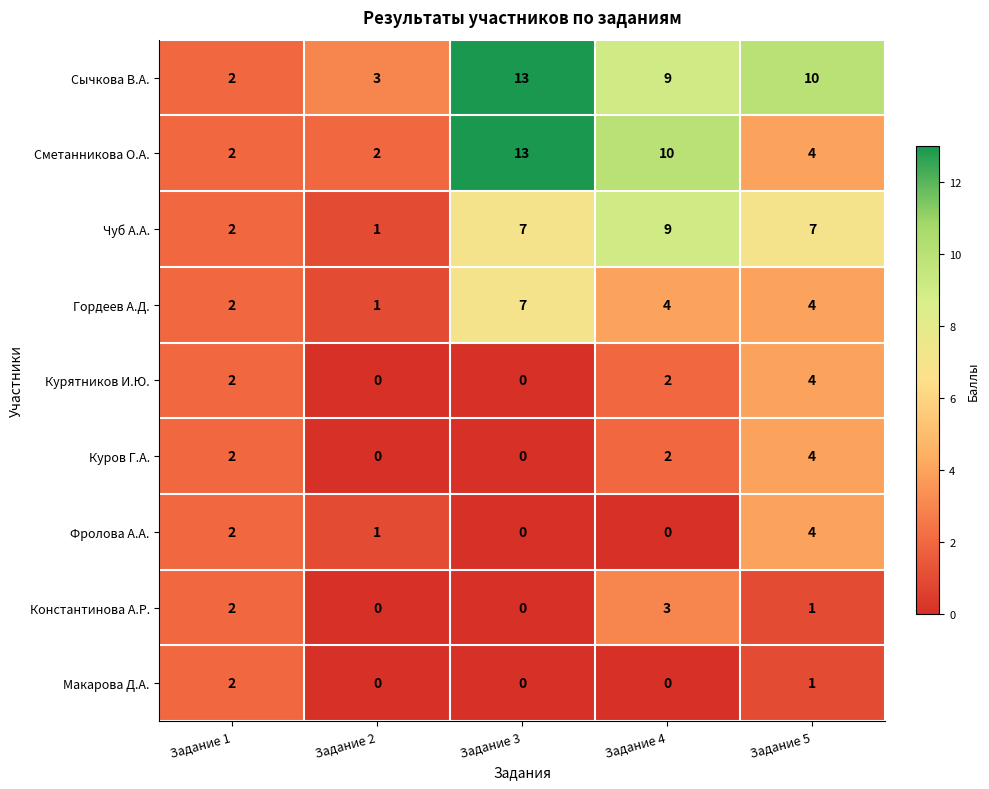

At which label does Сычкова В.А. first exceed 9?

Задание 3